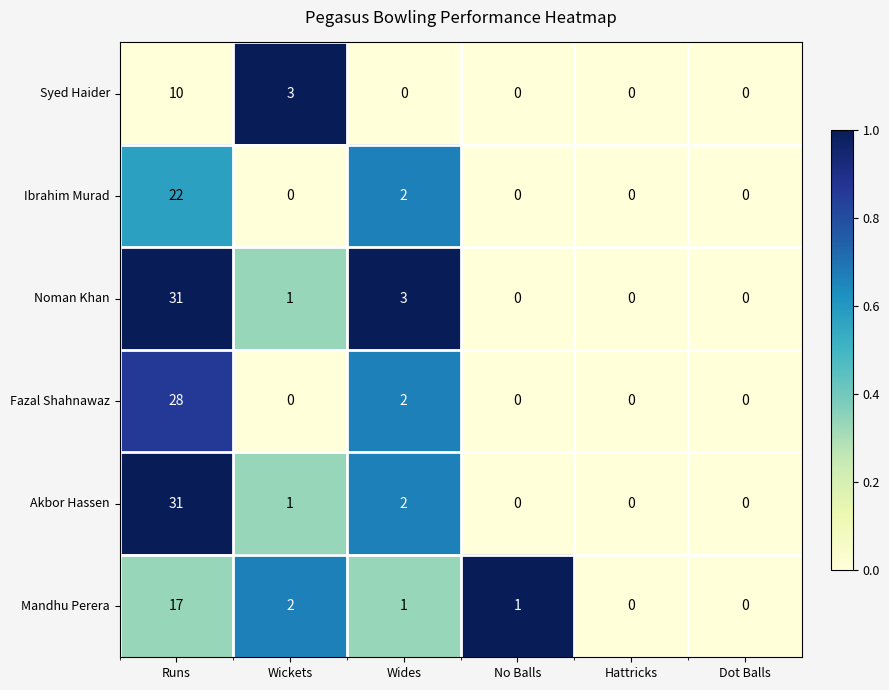

True or false: Mandhu Perera has a value of 2 at Wickets.

True